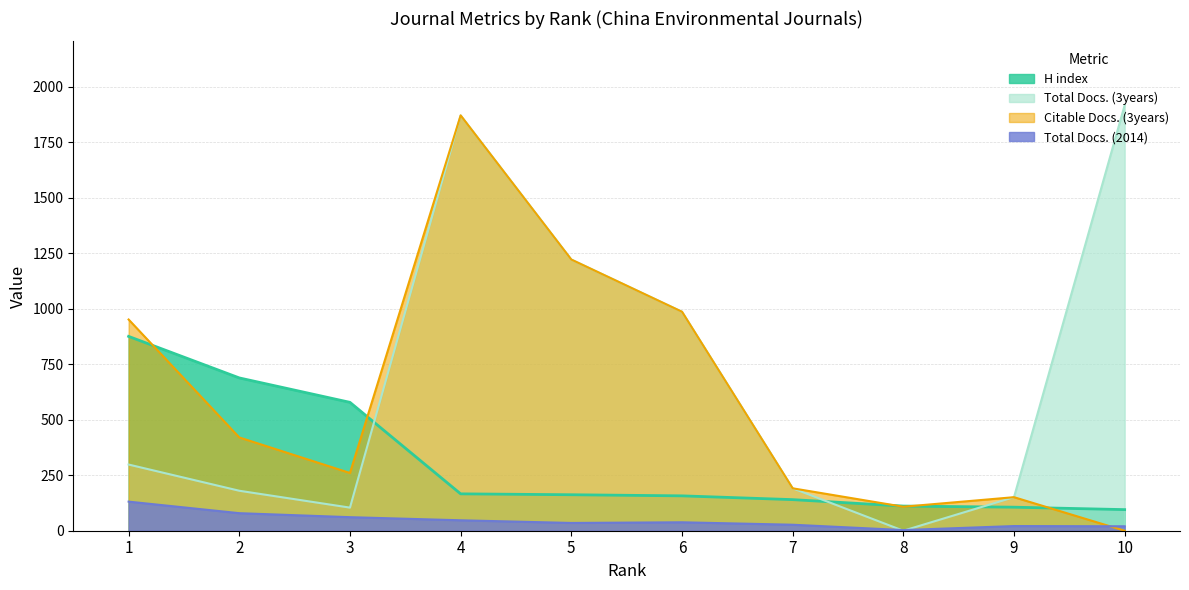

How many times do Total Docs. (2014) and Total Docs. (3years) cross each other?

2